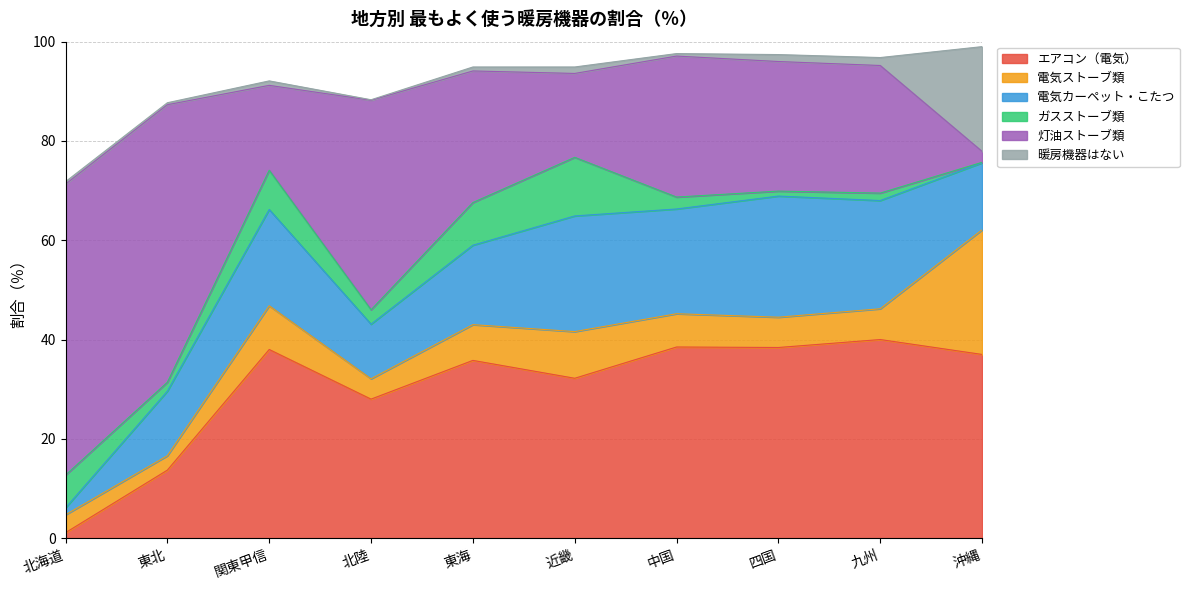

How many interior local valleys does the 暖房機器はない series have?

3